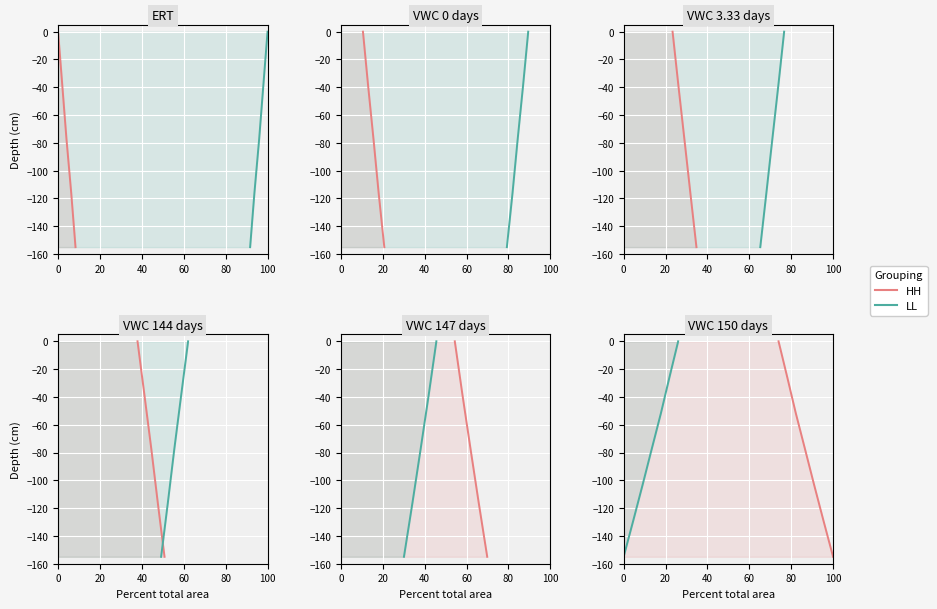

Is it true that LL equals -51.7 at 40?

True